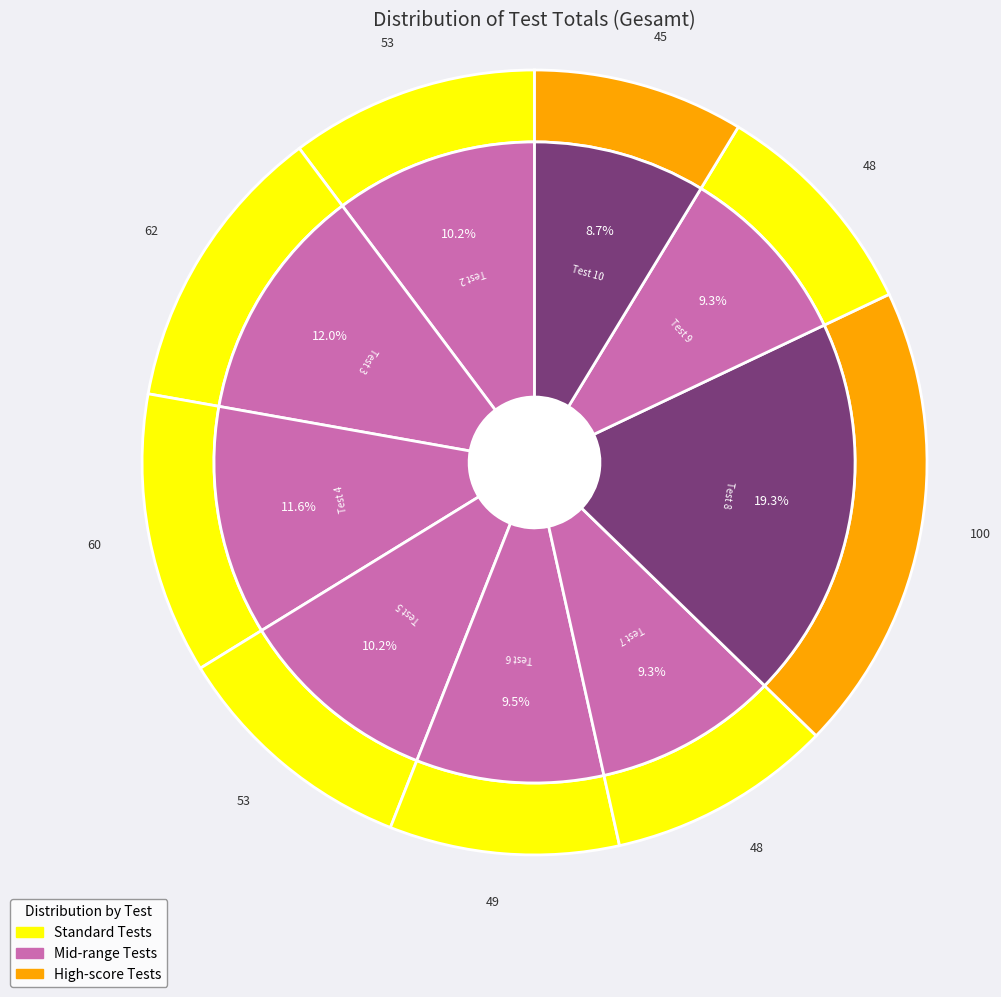

How many segments does this pie chart have?

9